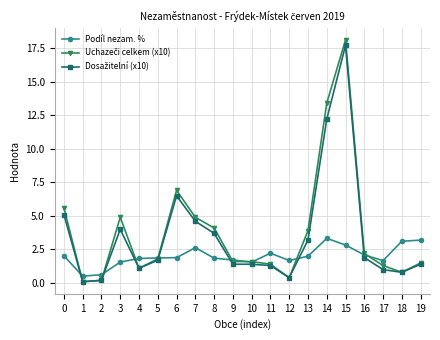

What is the total value across all series at 0?

12.7